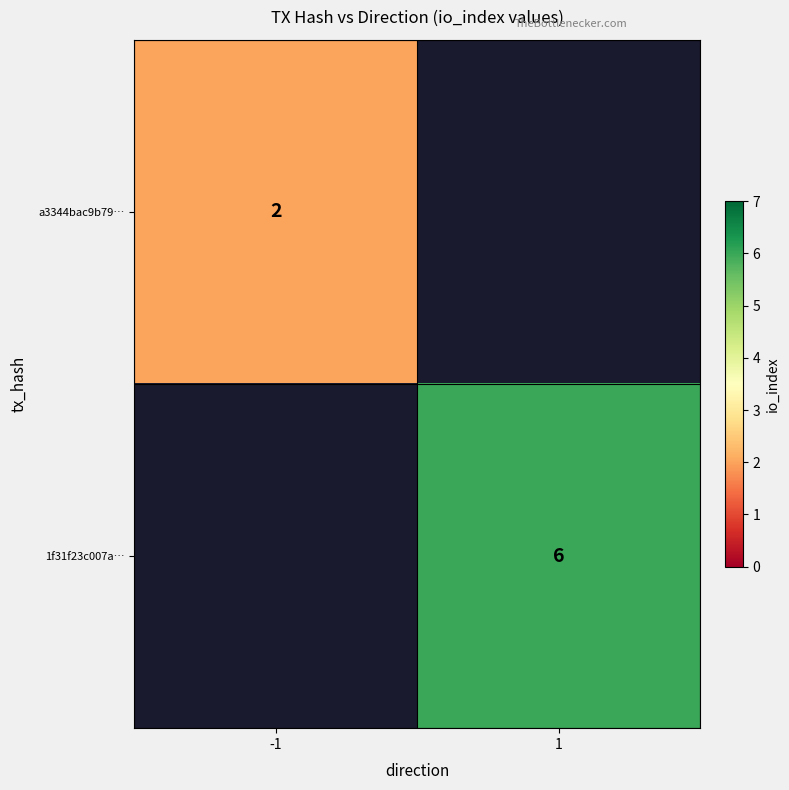

The 1f31f23c007a… series shows 10 at 1. True or false?

False